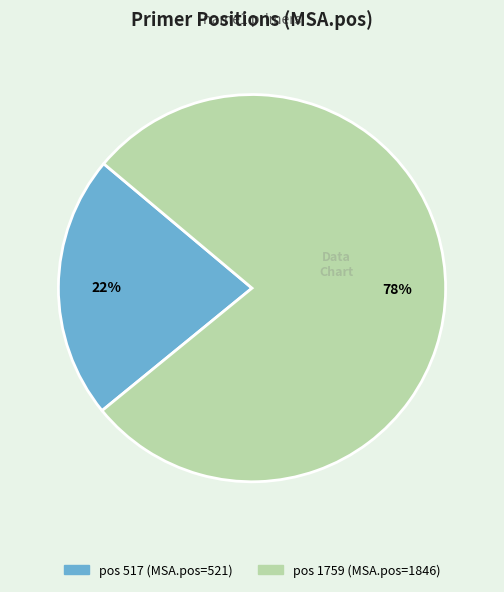

Does any single category account for the majority?

Yes